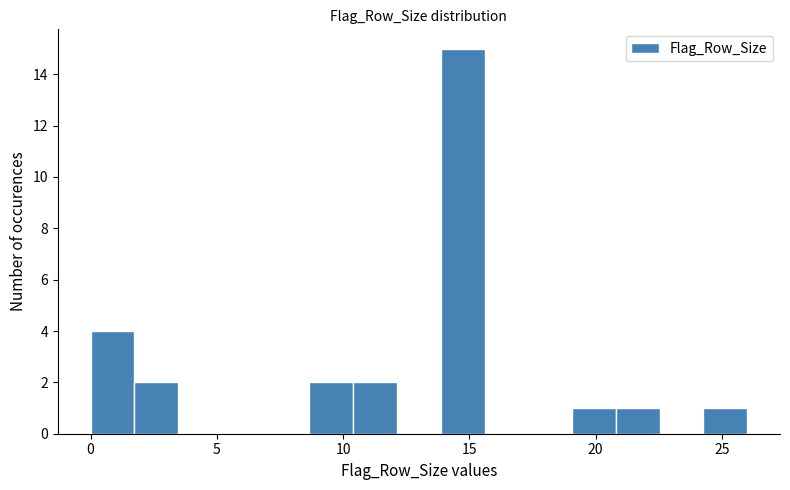

Around what value on the x-axis is the tallest bar? Give the approximate position of its centre, as read against the axis.

14.5